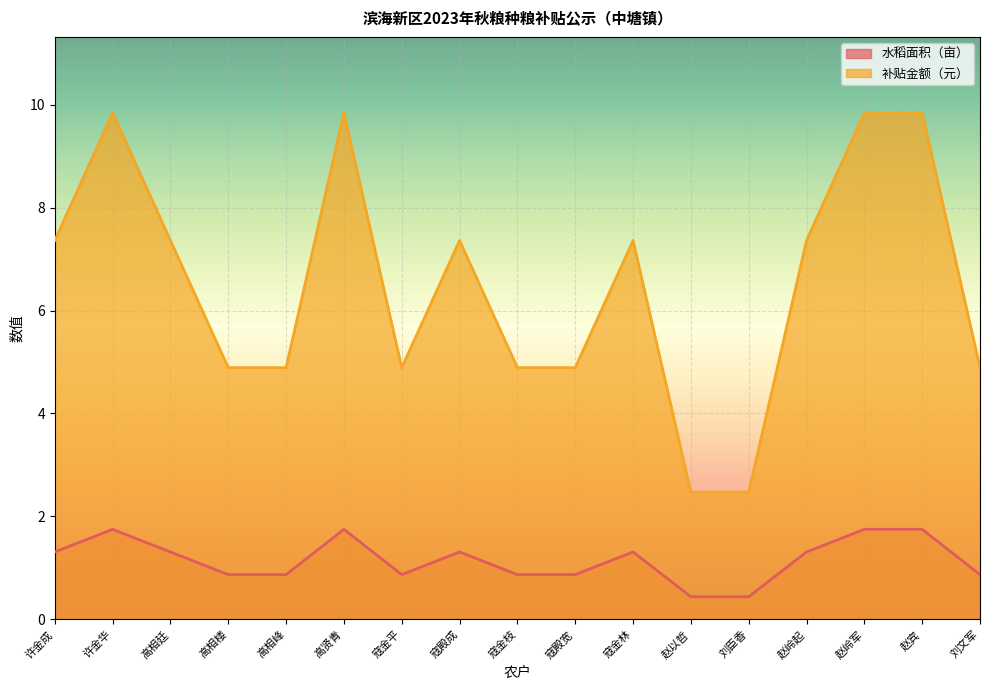

Where is 水稻面积（亩） nearest to the value 1?

高相楼